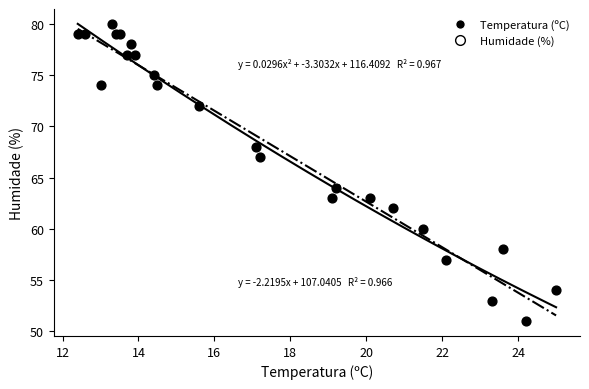

What Y value in the scatter plot is closest to 65?

64